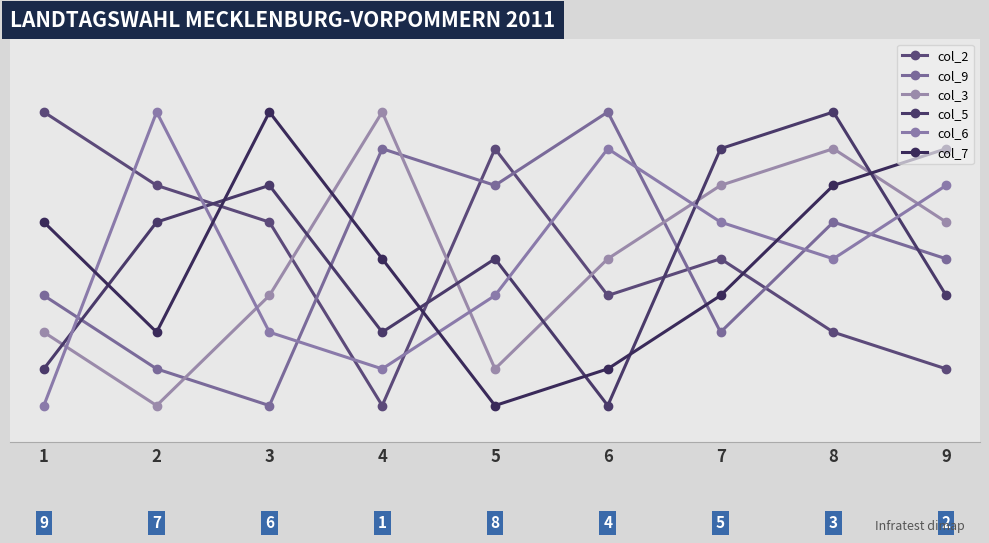

Which series has the widest spread of values?

col_2